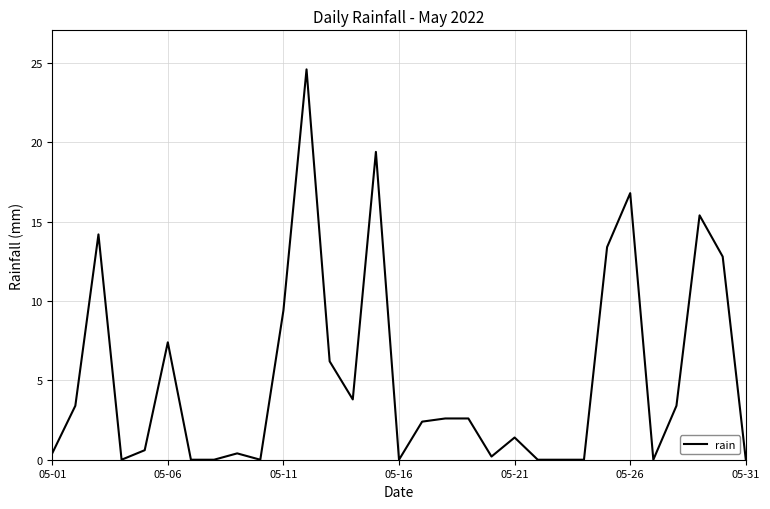

What is the difference between the maximum and minimum values?

24.6